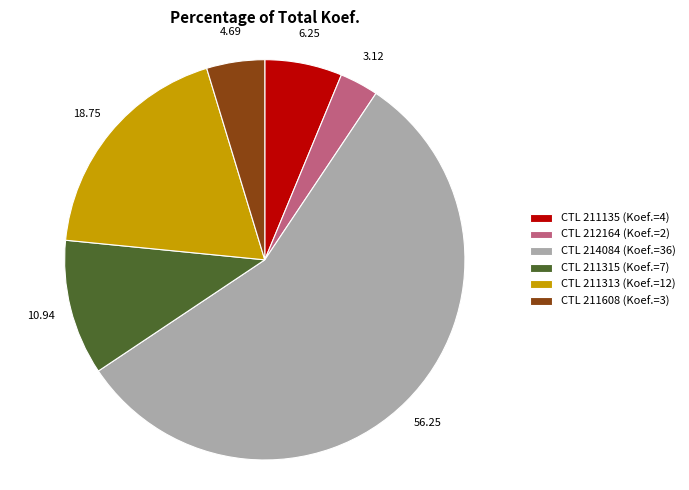

Which slice represents more than half of the pie?

CTL 214084 (Koef.=36)